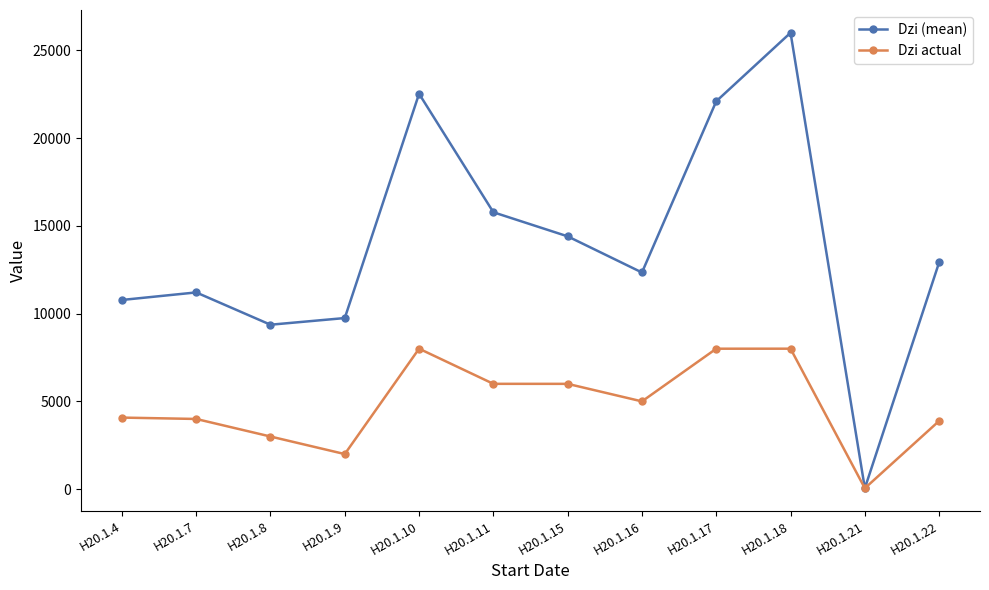

Count the number of data series in this chart.

2